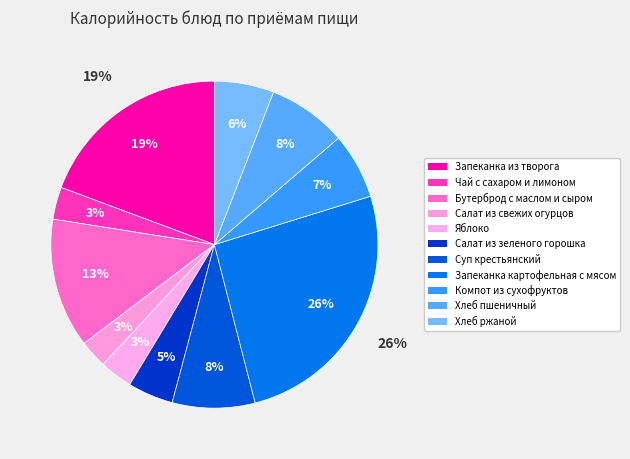

To the nearest percent, what portion does Хлеб пшеничный represent?

8%